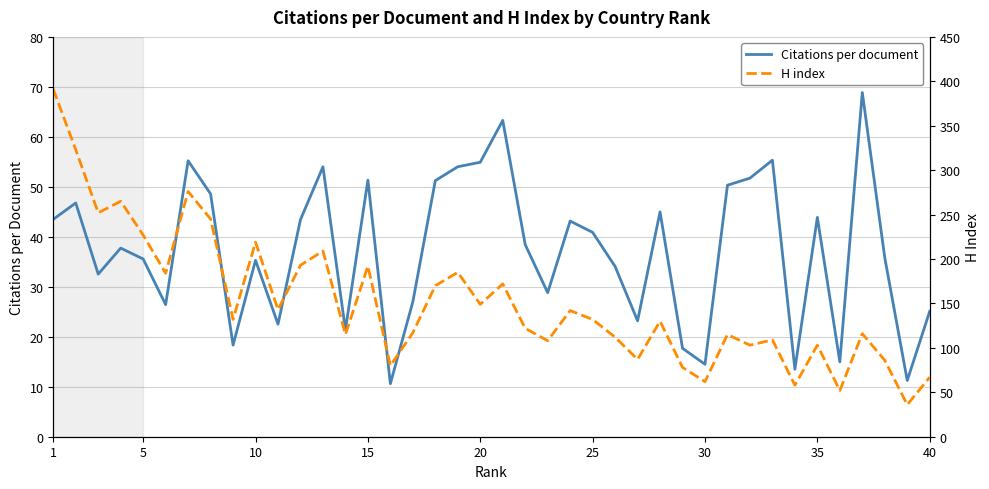

In Citations per document, how many points are lower than both neighbors (excluding endpoints)?

12